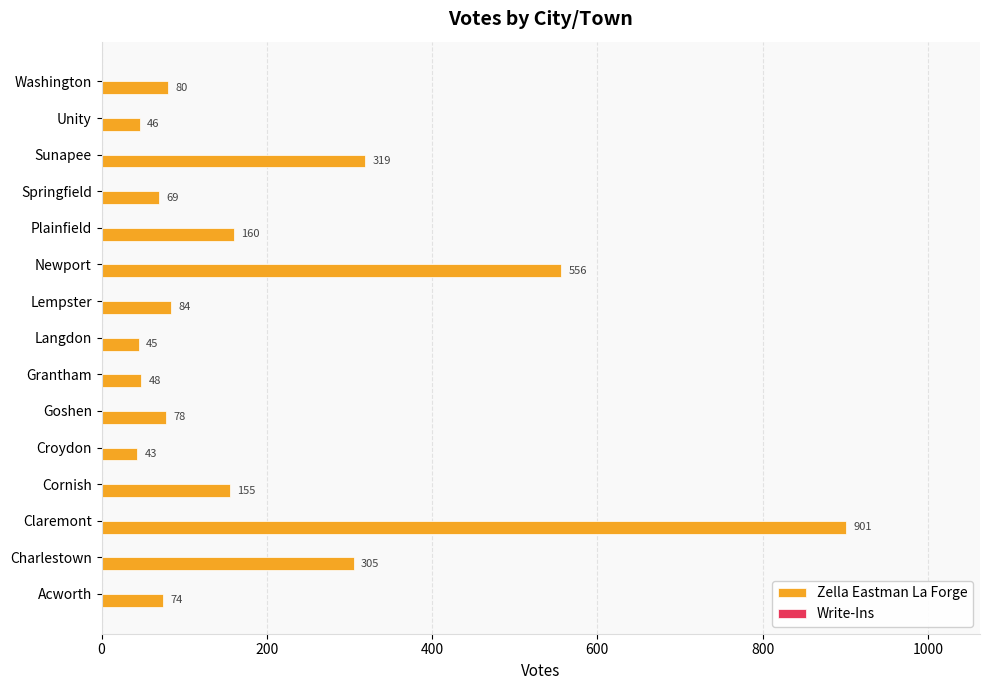

Reading bottom to top, transcribe all the data shown in this chart.

74	305	901	155	43	78	48	45	84	556	160	69	319	46	80